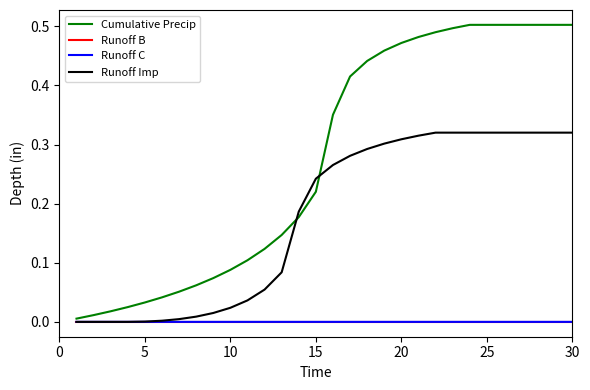

Which series has the largest total across all categories?

Cumulative Precip